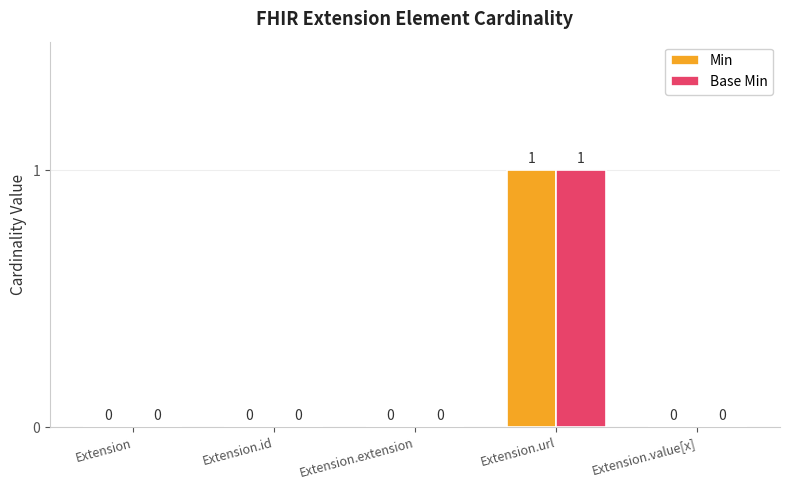

Is it true that Base Min equals 0 at Extension.extension?

True